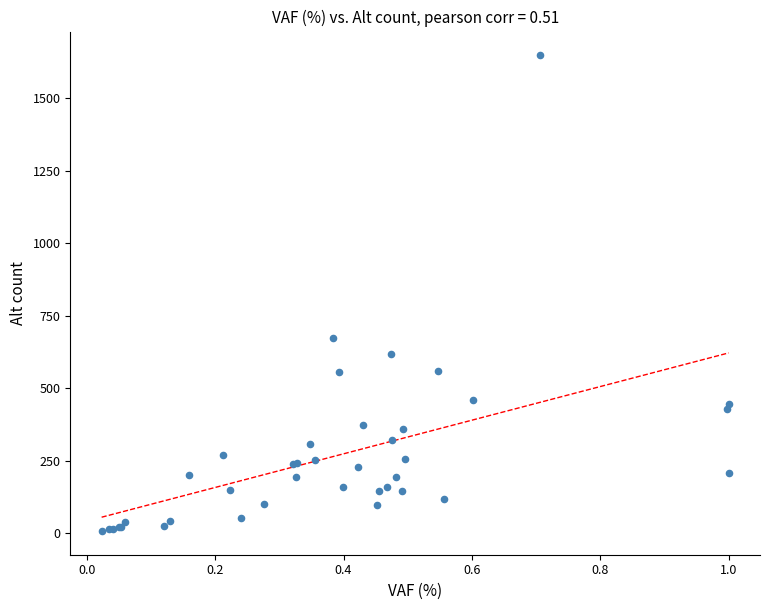

What Y value in the scatter plot is closest to 827?

674